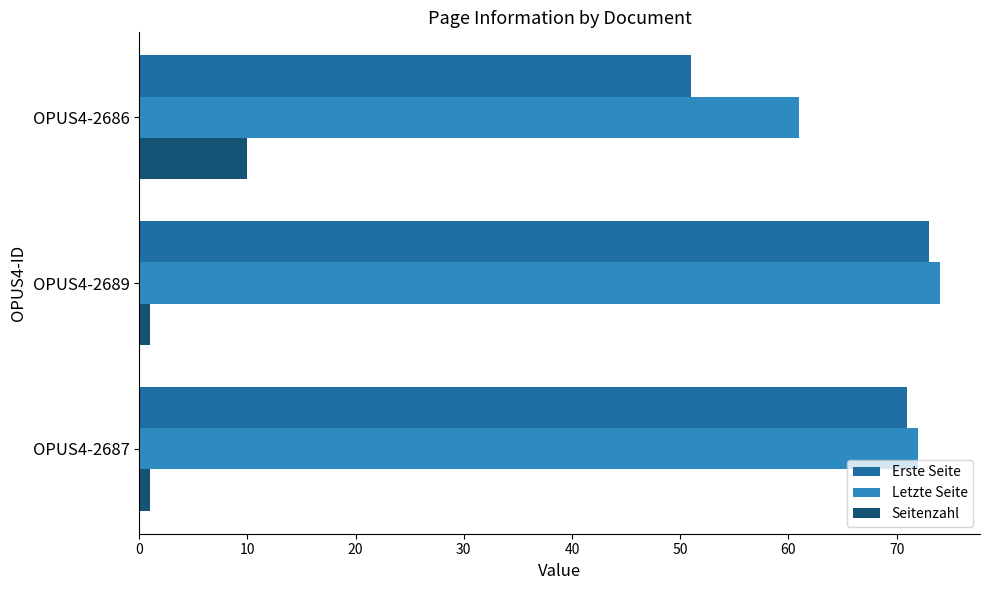

At how many categories does at least one series exceed 30?

3